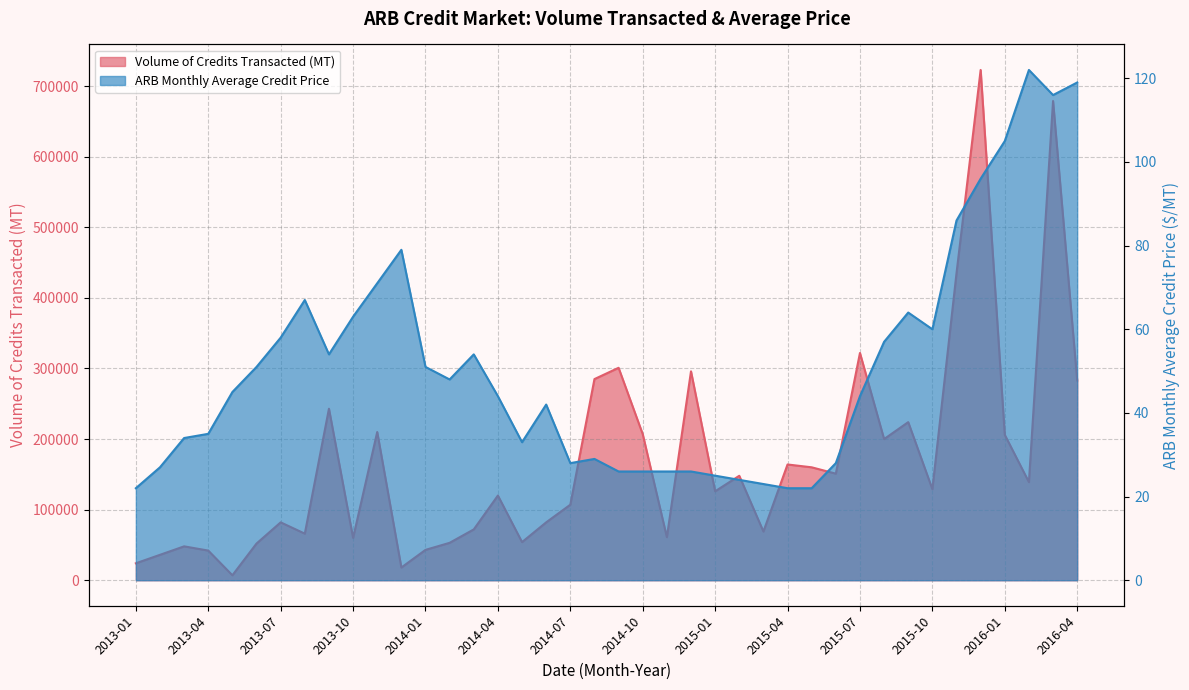

How many data points does each series have?

40